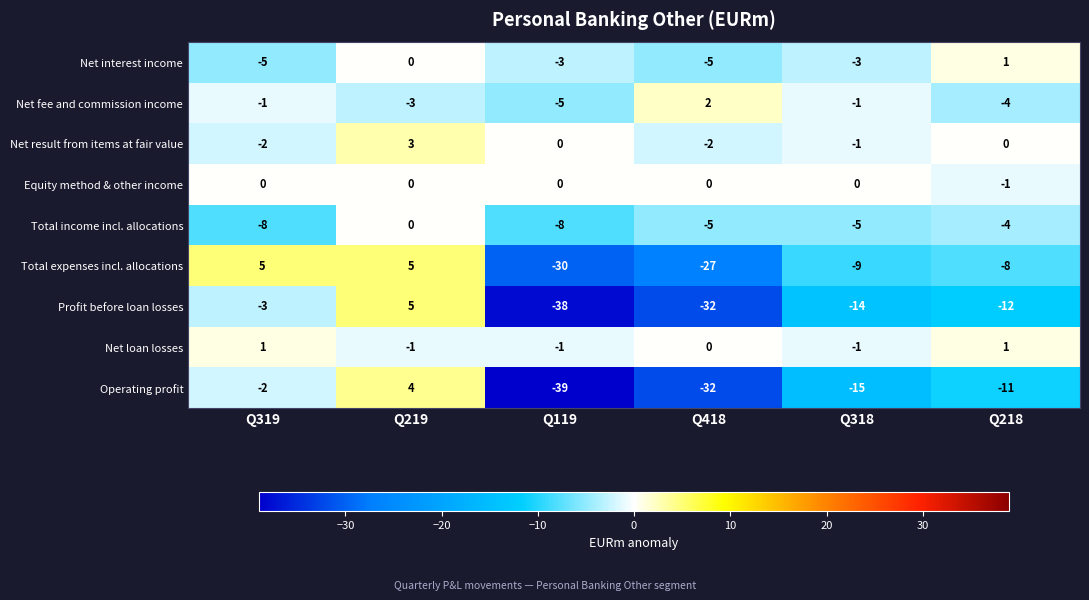

What is the spread (max minus min) of values at Q119?

39